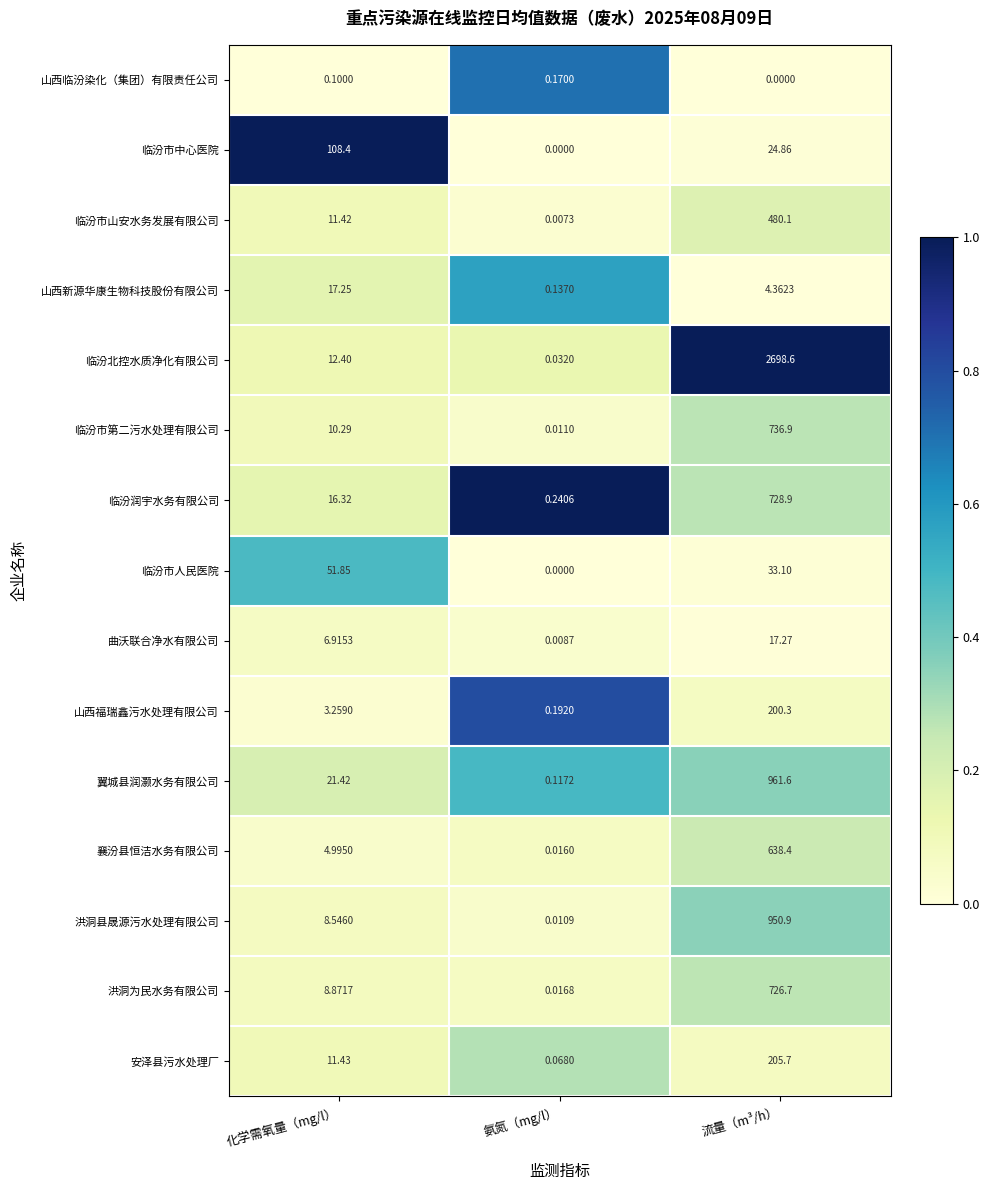

List the series in order of their peak value, highest first.

临汾北控水质净化有限公司, 翼城县润灏水务有限公司, 洪洞县晟源污水处理有限公司, 临汾市第二污水处理有限公司, 临汾润宇水务有限公司, 洪洞为民水务有限公司, 襄汾县恒洁水务有限公司, 临汾市山安水务发展有限公司, 安泽县污水处理厂, 山西福瑞鑫污水处理有限公司, 临汾市中心医院, 临汾市人民医院, 曲沃联合净水有限公司, 山西新源华康生物科技股份有限公司, 山西临汾染化（集团）有限责任公司